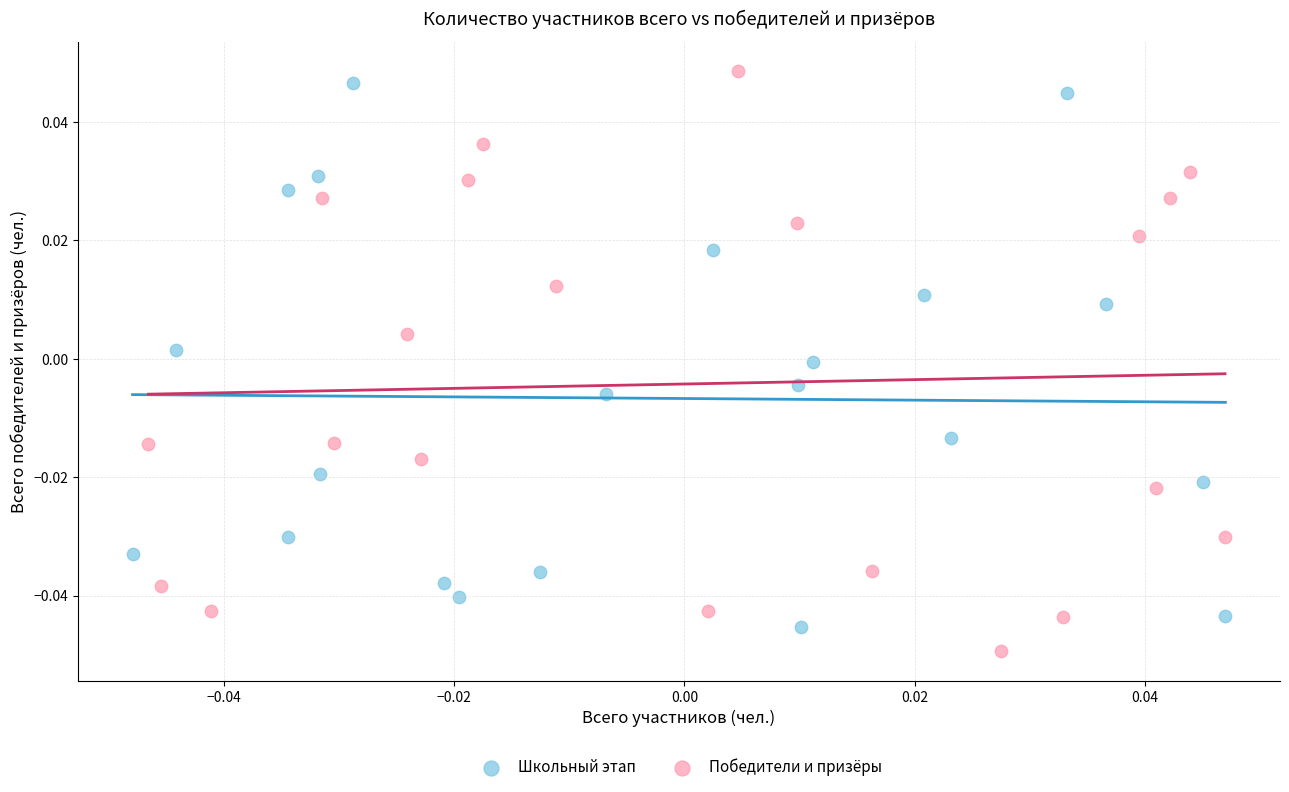

Which series has the largest Y range (max minus min)?

Победители и призёры